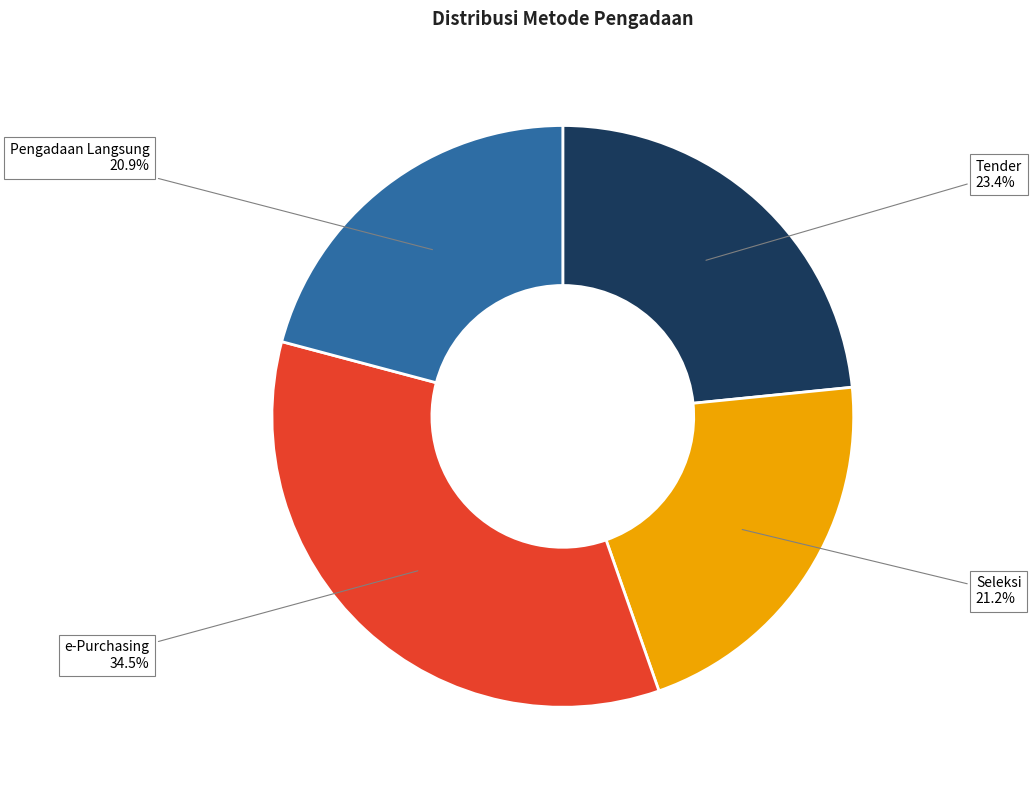

Does any single category account for the majority?

No